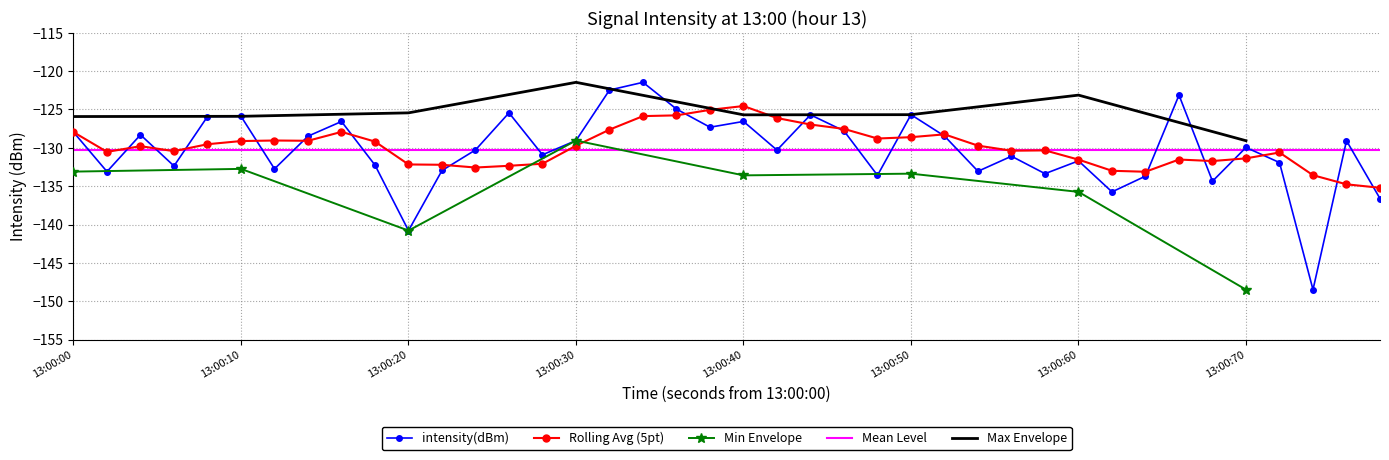

Is it true that intensity(dBm) equals -38.4 at 13:00:10?

False